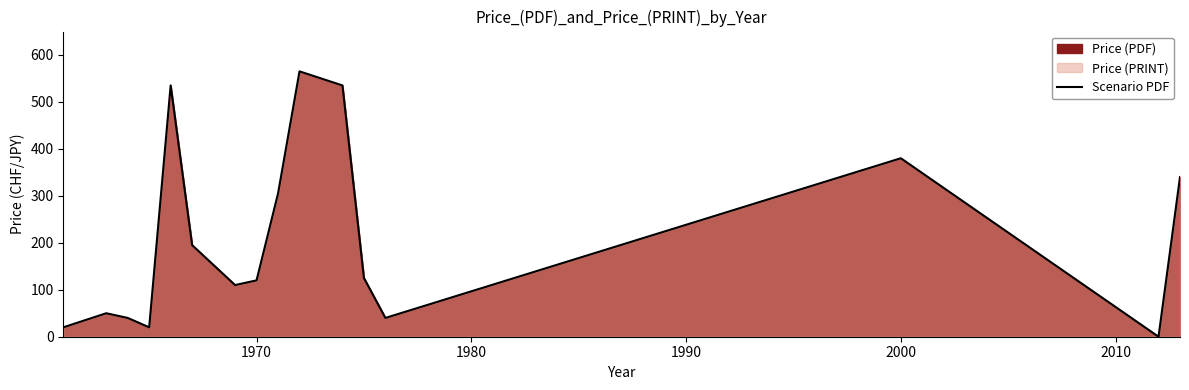

The chart shows a value of 380 at 2000. True or false?

True